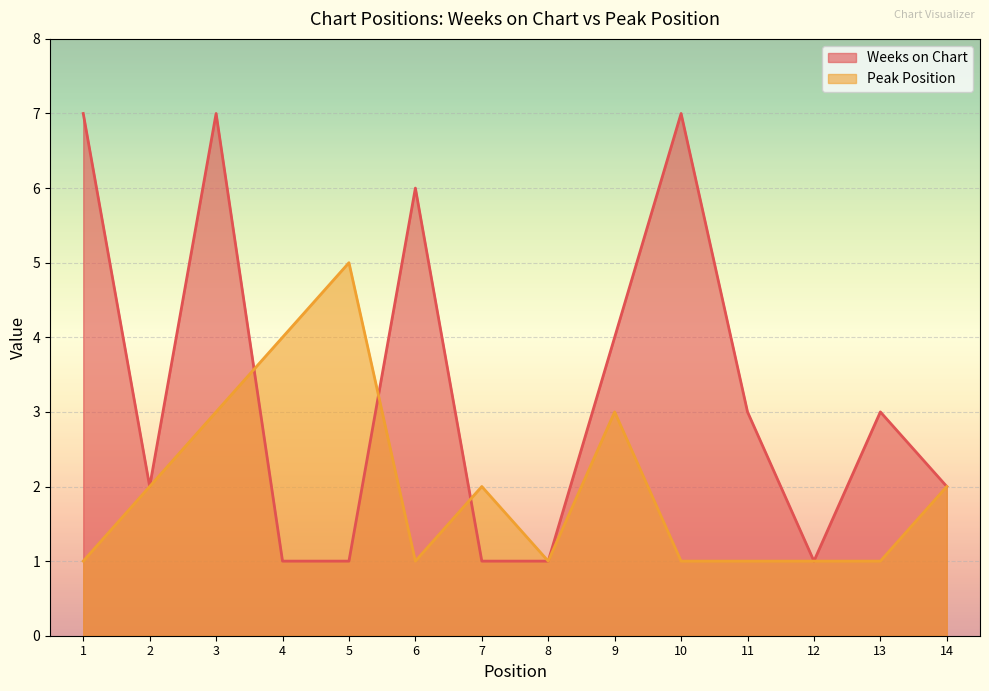

What is the average value of the Weeks on Chart series?

3